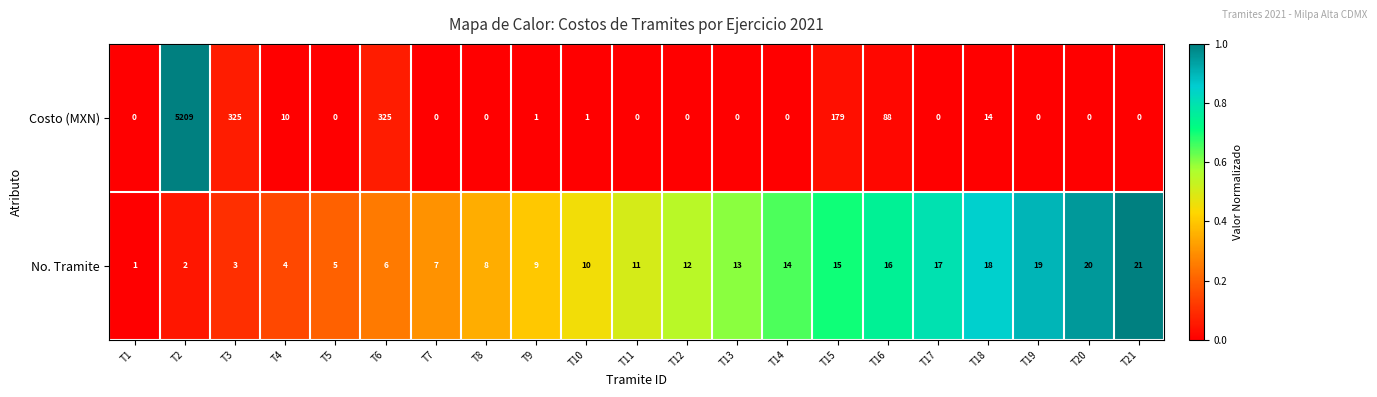

How many data points in No. Tramite are less than 11?

10